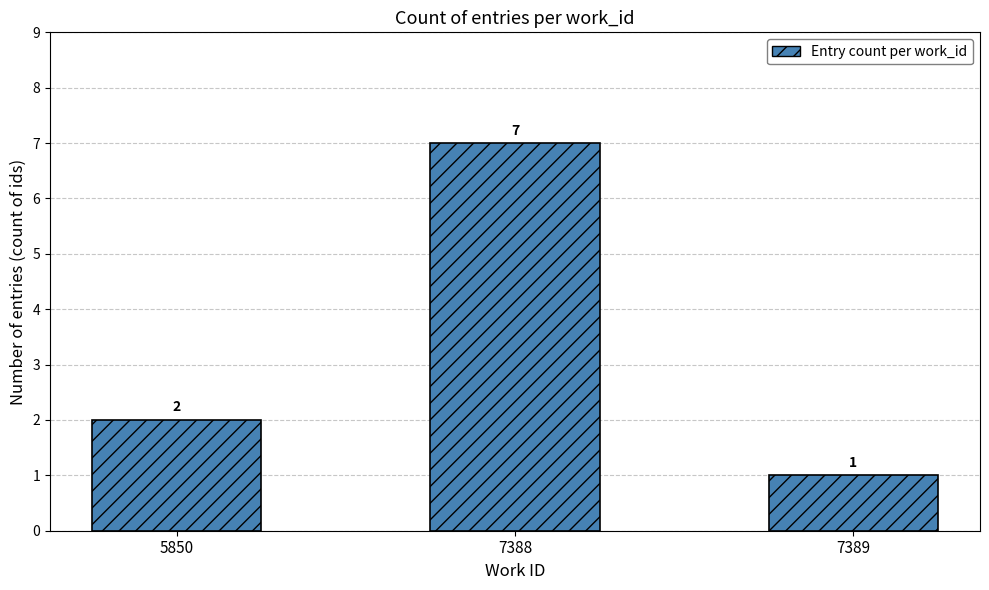

Reading right to left, transcribe all the data shown in this chart.

7389=1	7388=7	5850=2